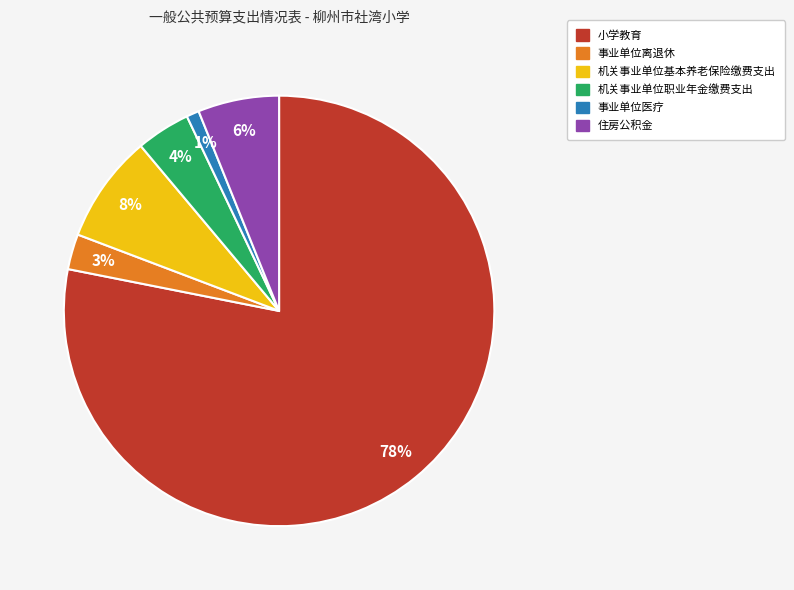

Rank the categories by value from lowest to highest.

事业单位医疗, 事业单位离退休, 机关事业单位职业年金缴费支出, 住房公积金, 机关事业单位基本养老保险缴费支出, 小学教育